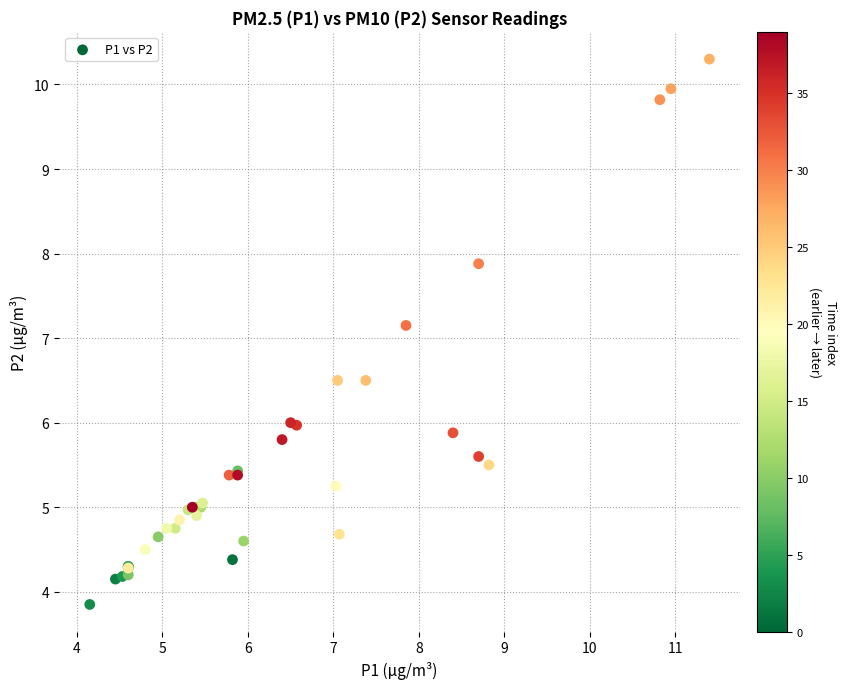

What Y value in the scatter plot is closest to 7?

7.2